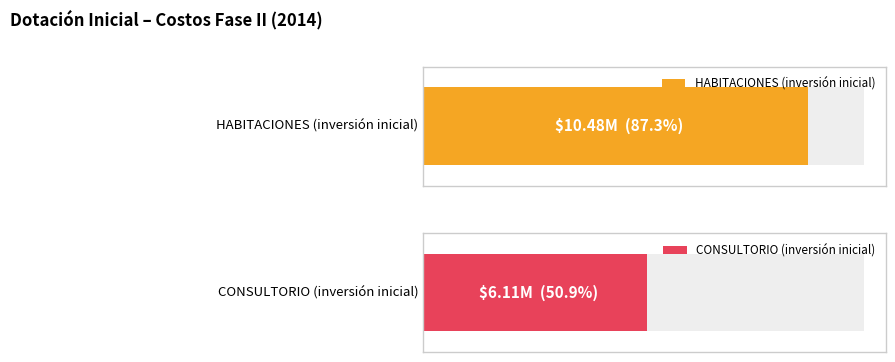

What is the difference between the maximum and minimum values?

4369256